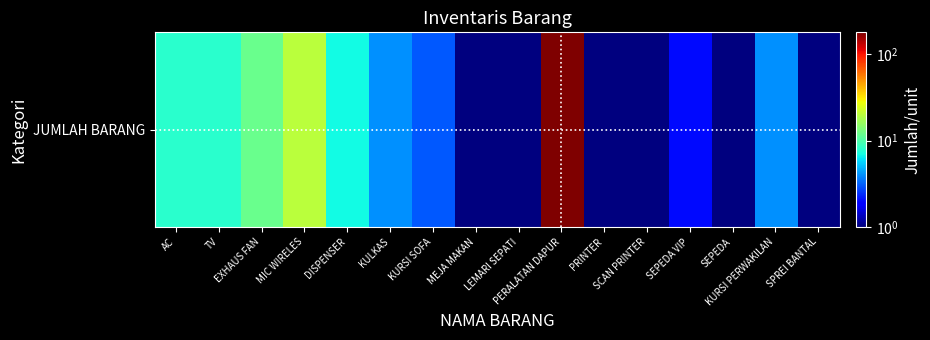

Between KURSI SOFA and SEPEDA VIP, which is larger?

KURSI SOFA